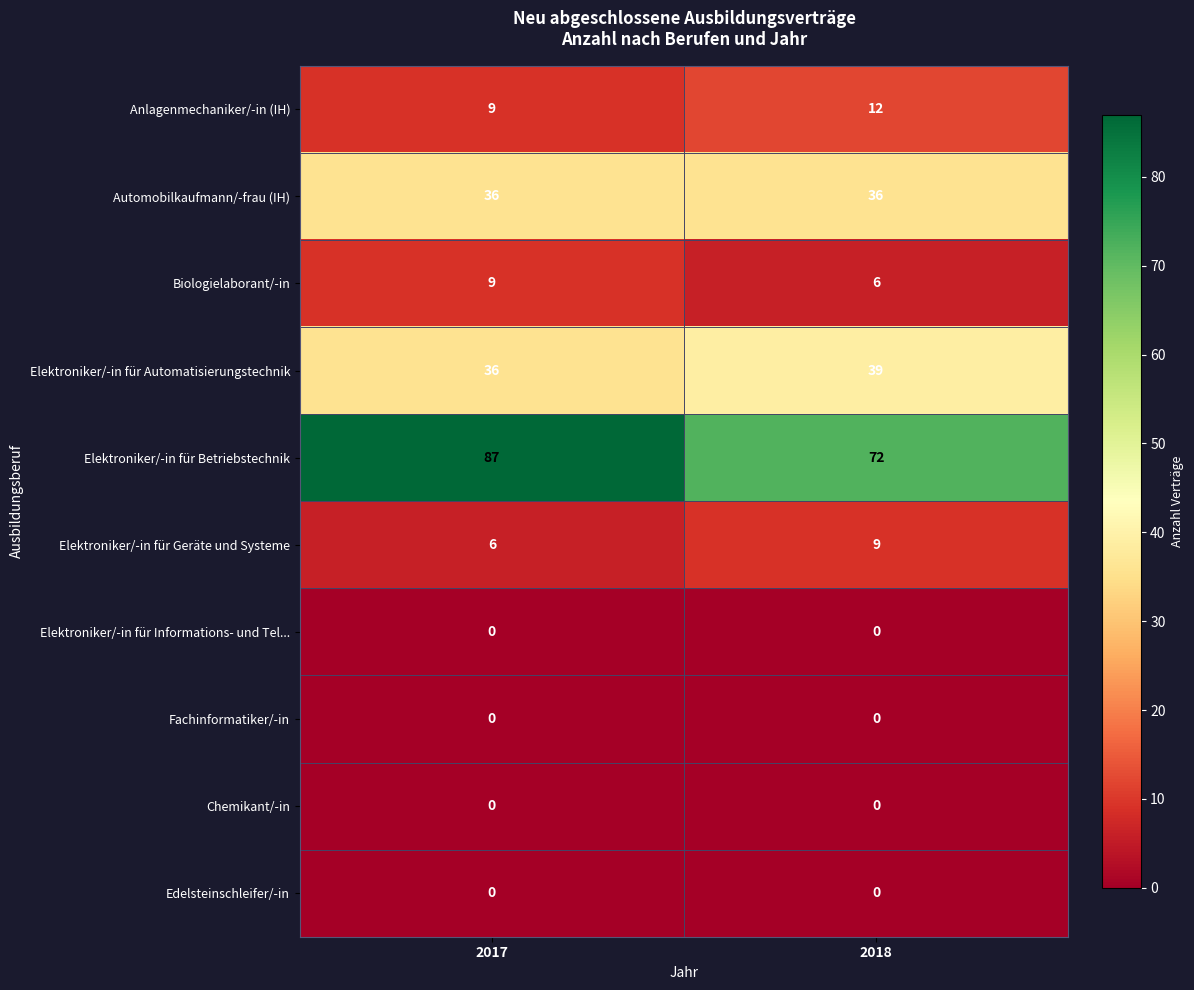

List the labels in order of Elektroniker/-in für Betriebstechnik value, largest first.

2017, 2018